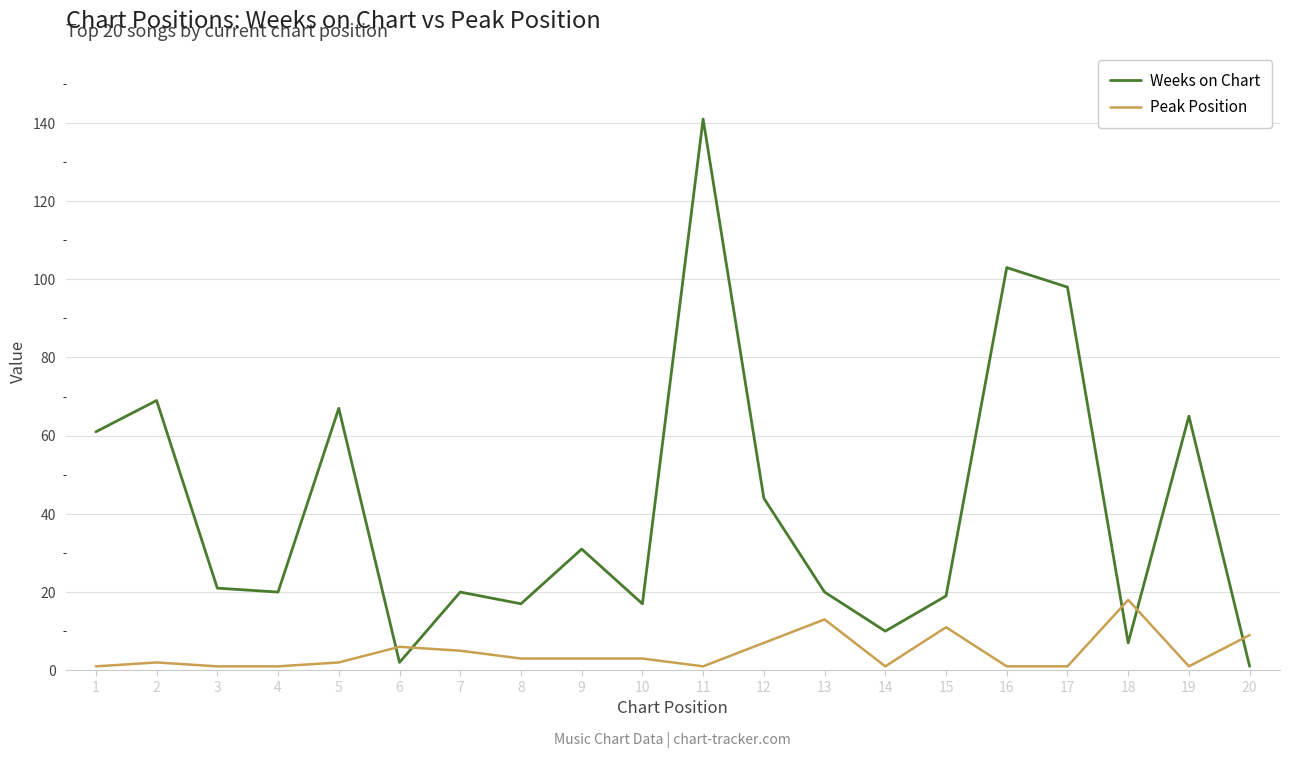

The Peak Position series shows 7 at 13. True or false?

False